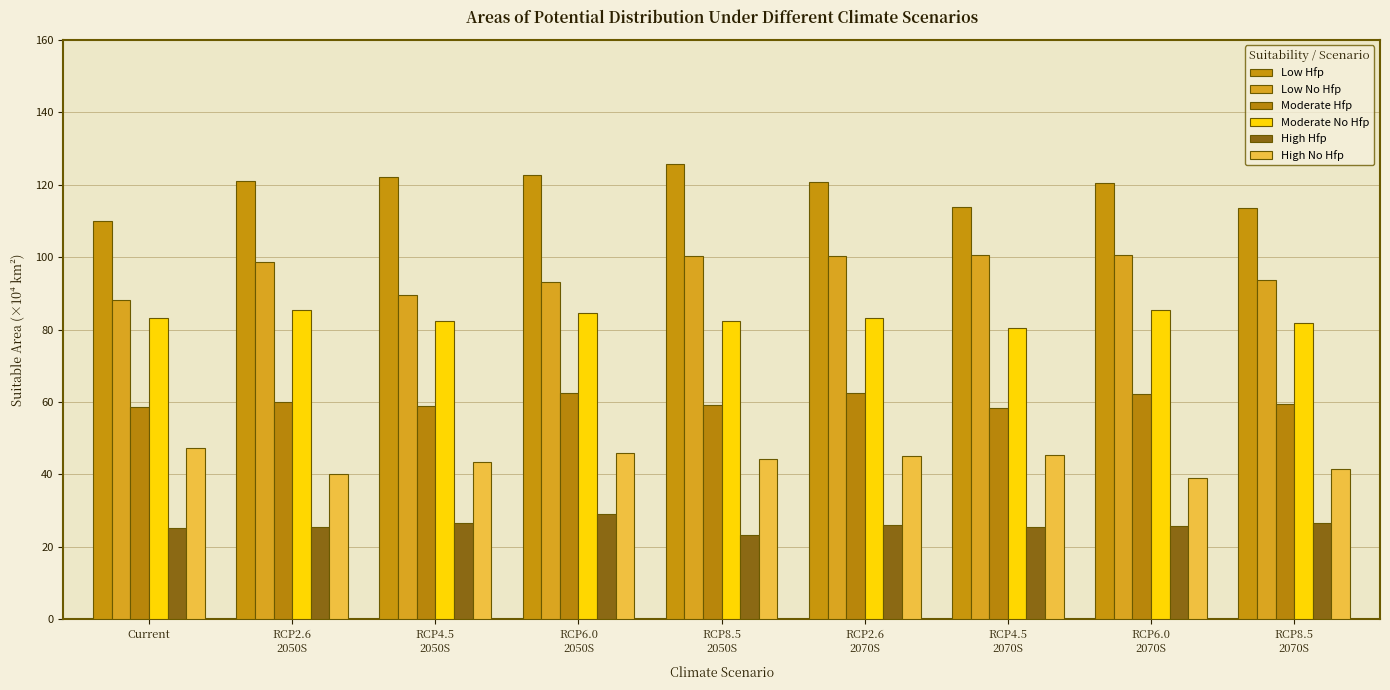

What is the value of the High Hfp bar at the 4th from the left?

29.1